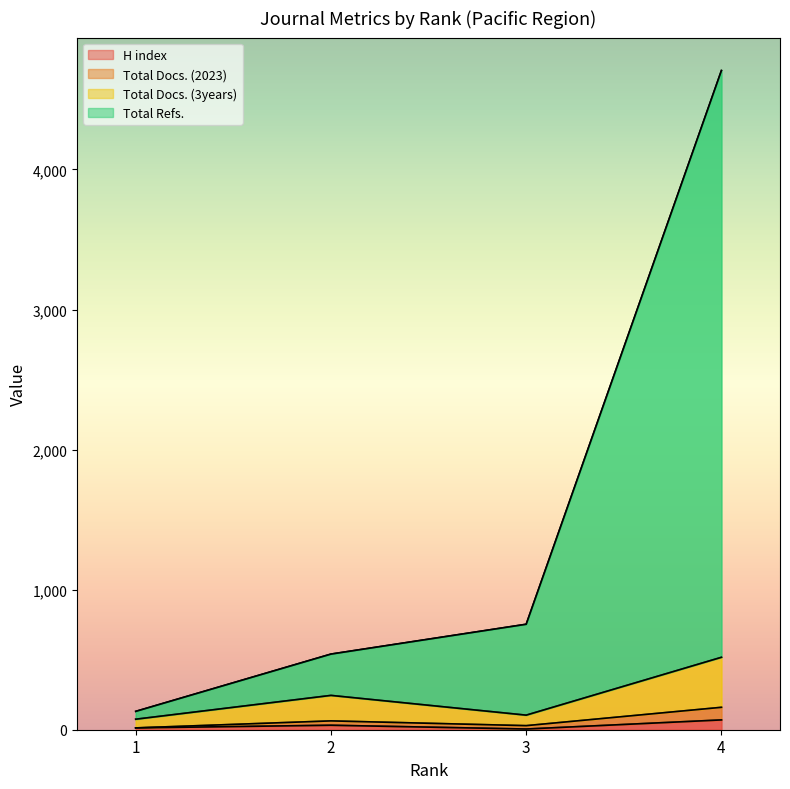

What is the smallest value displayed?

5